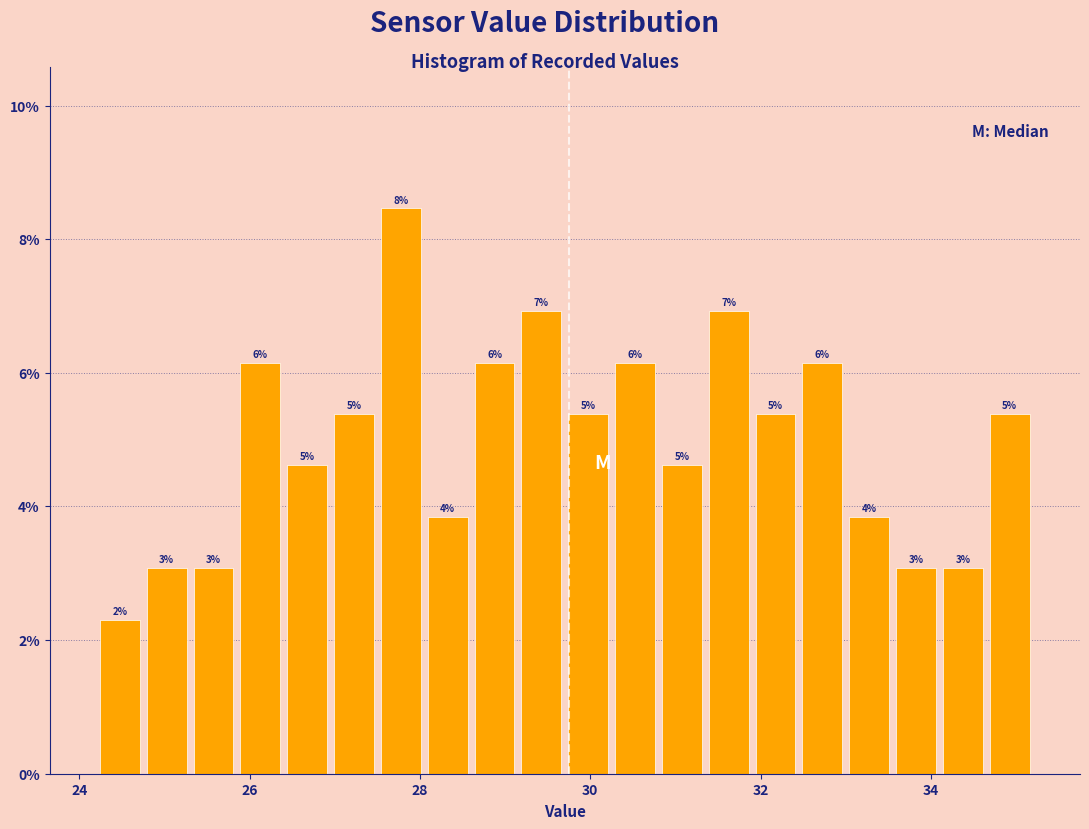

Read against the x-axis, roughly where is the centre of the tallest bar?

27.8